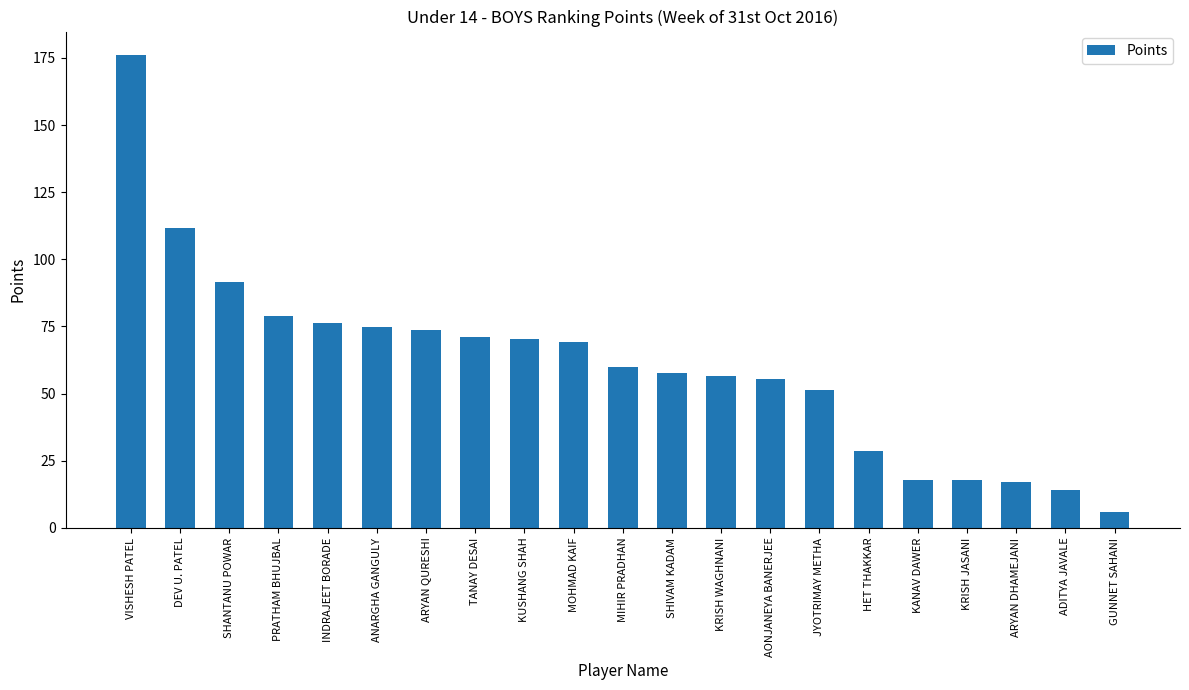

Count the number of data series in this chart.

1